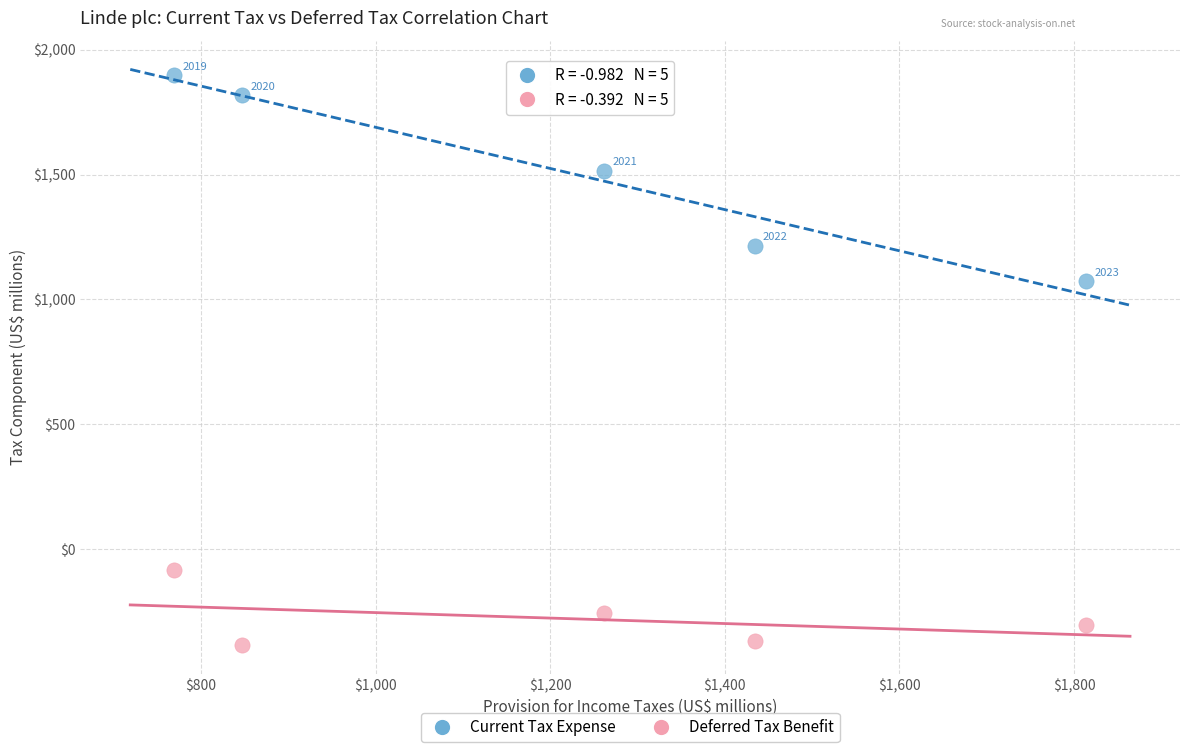

Which series reaches the minimum Y coordinate?

Deferred Tax Benefit